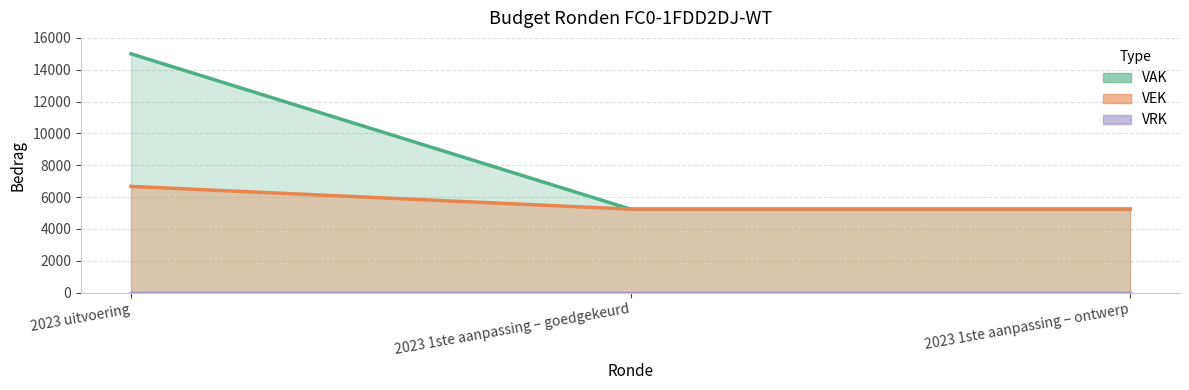

Which series has the largest total across all categories?

VAK